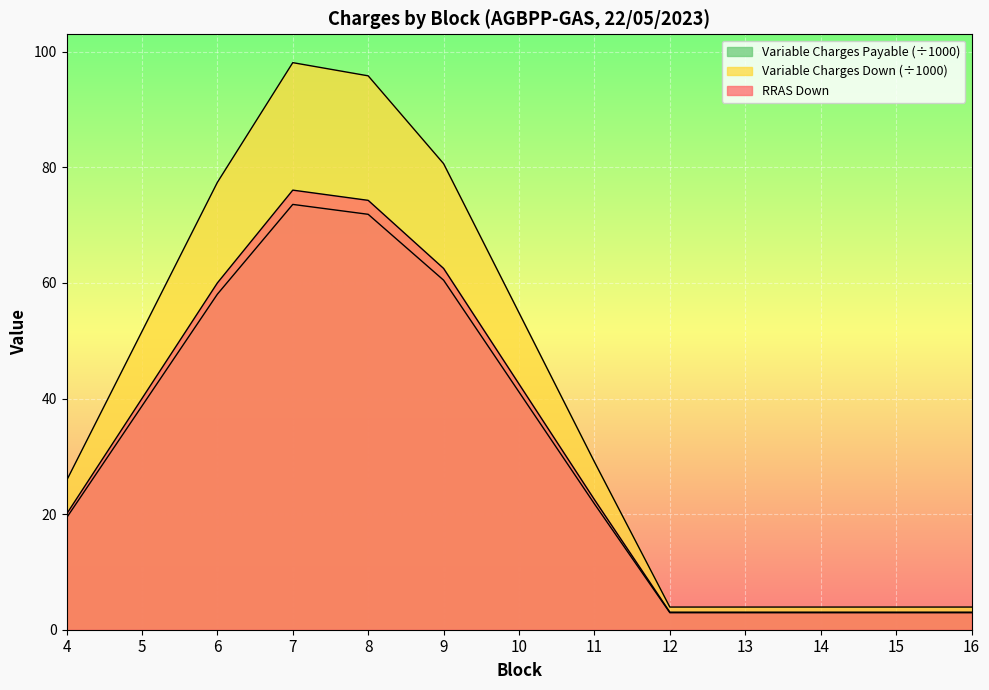

How many values in the Variable Charges Payable series exceed 29?

7